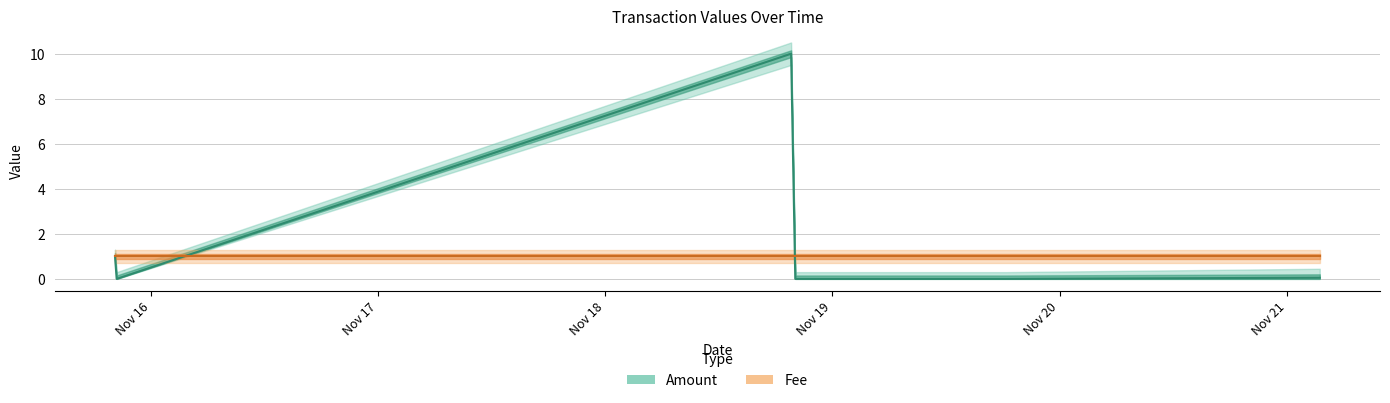

Does the chart have visible grid lines?

Yes